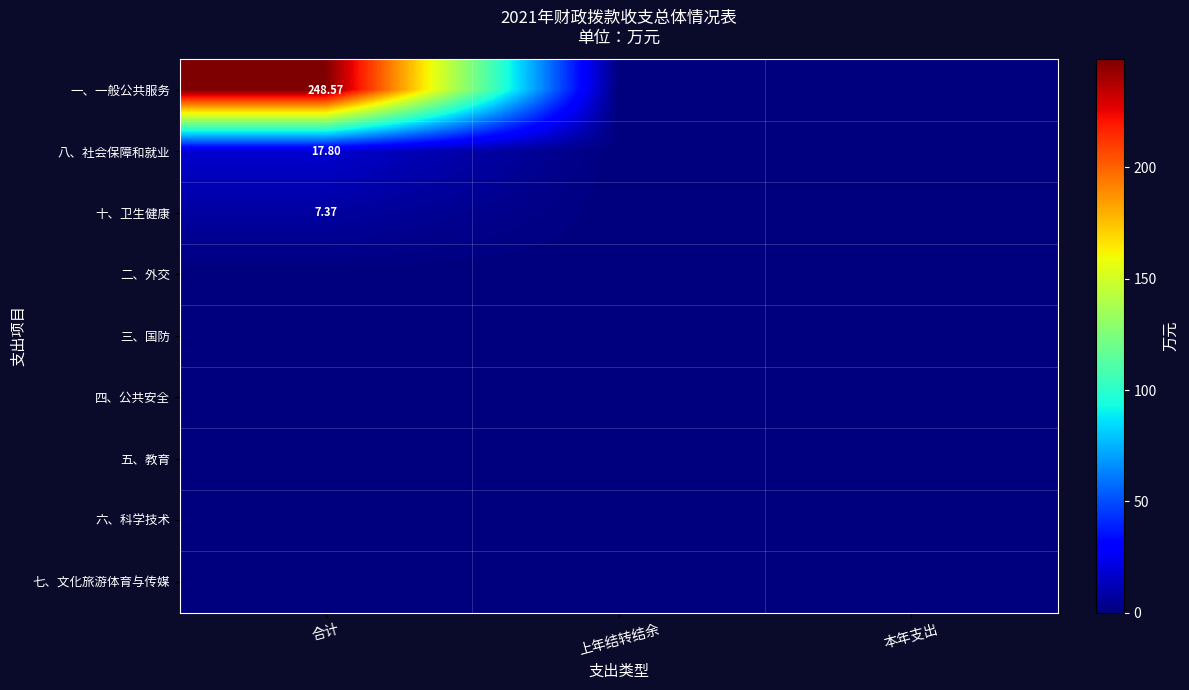

How many categories are shown in the chart?

3